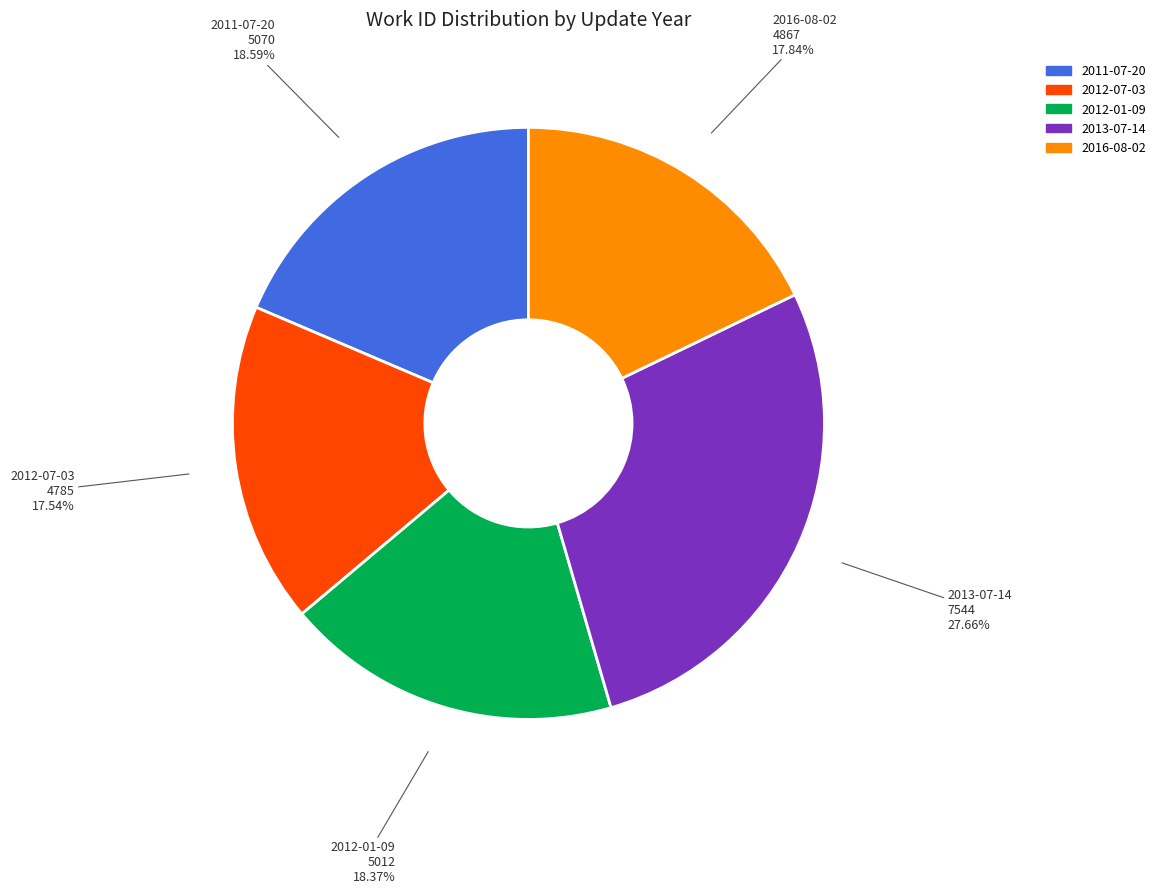

What percentage is the 2016-08-02 slice, to the nearest percent?

18%